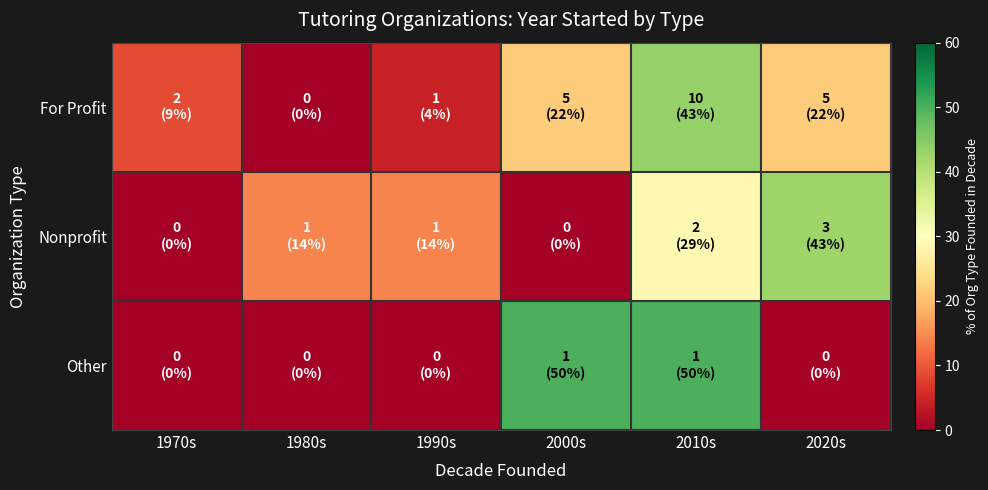

At how many categories does at least one series exceed 5?

6